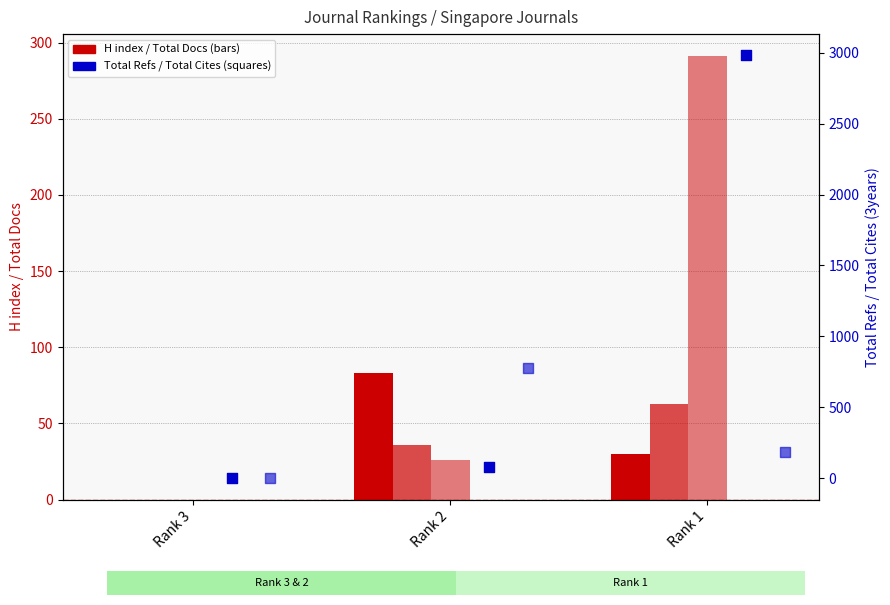

What is the total value across all series at Rank 2?

998